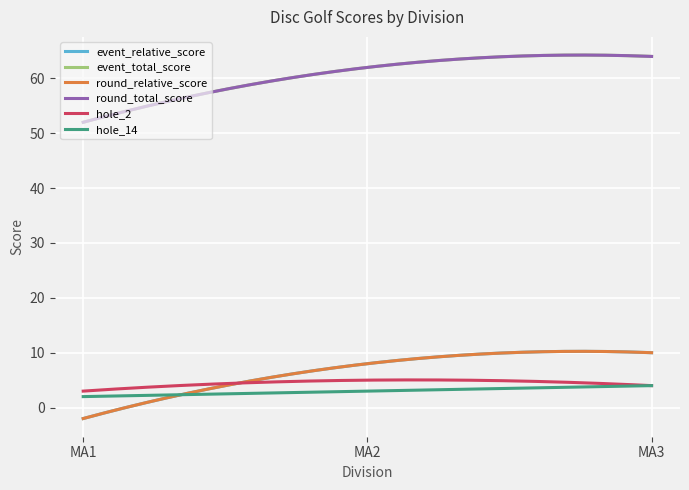

Where does the hole_14 series first go above 3?

MA3